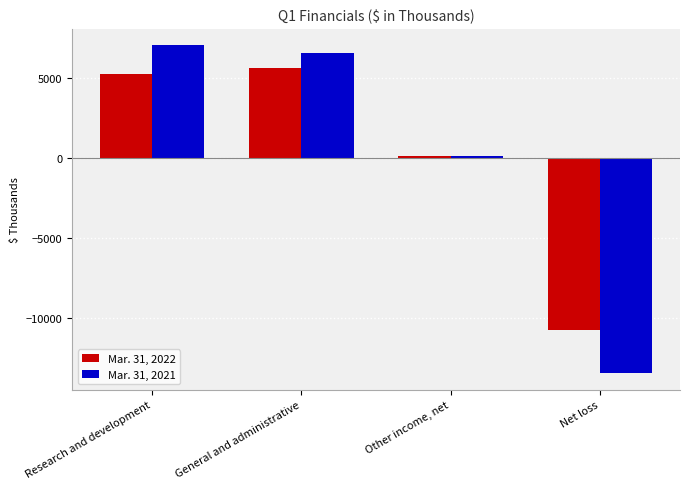

How many groups of bars are there?

4